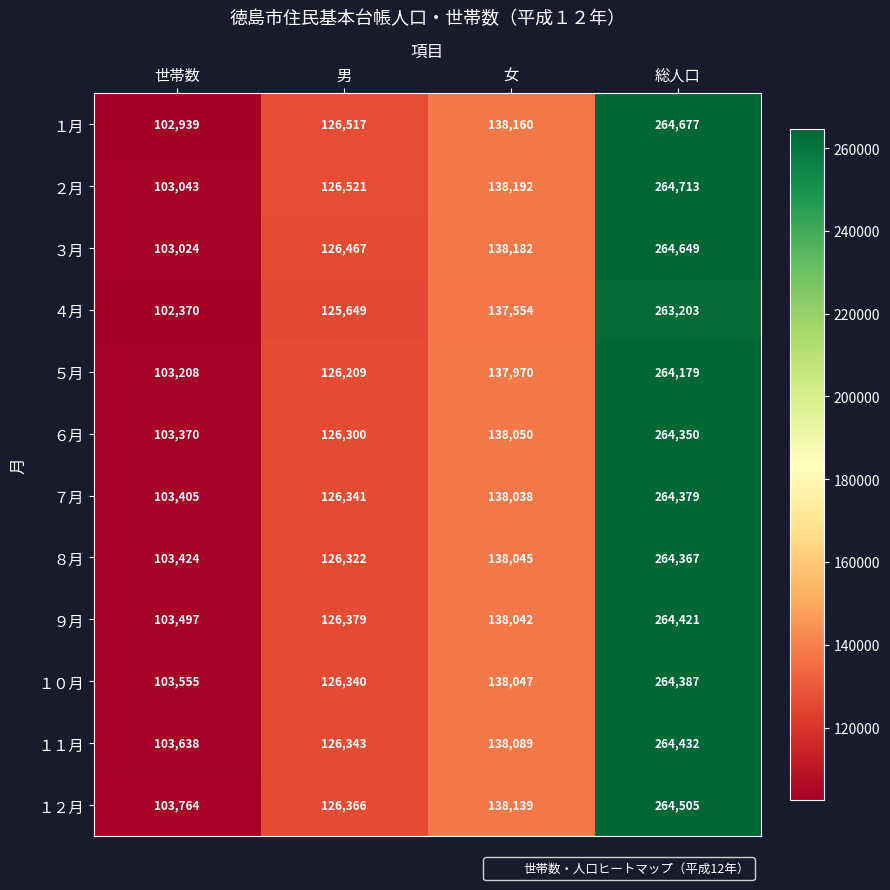

Which category has the lowest value across all series?

世帯数